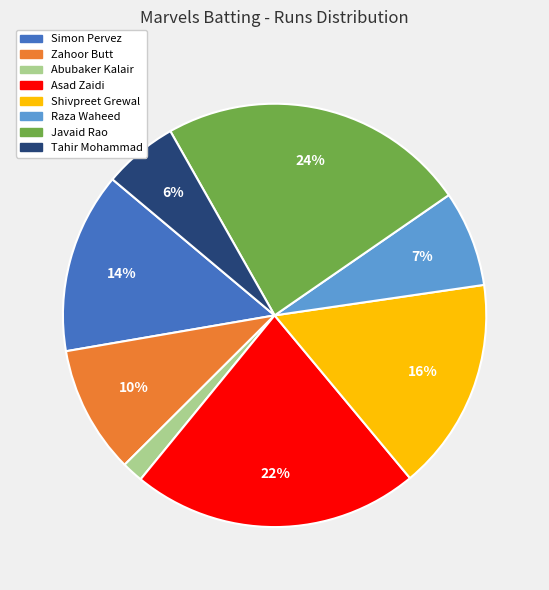

Is there any slice that represents more than half of the pie?

No